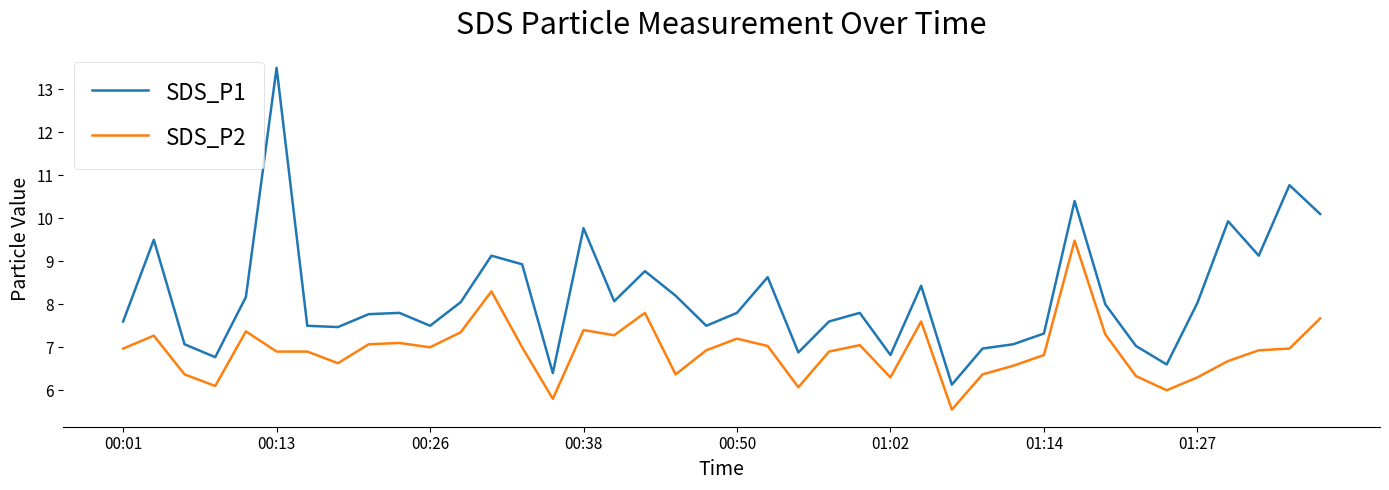

Which series has the largest total across all categories?

SDS_P1